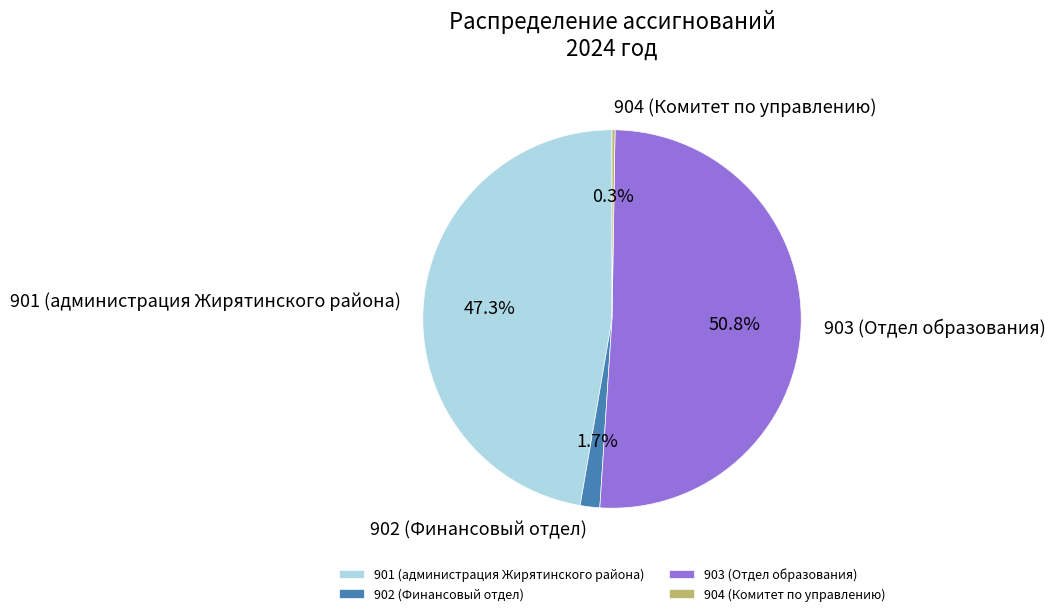

What percentage do 902 (Финансовый отдел) and 903 (Отдел образования) together represent?

52.4%